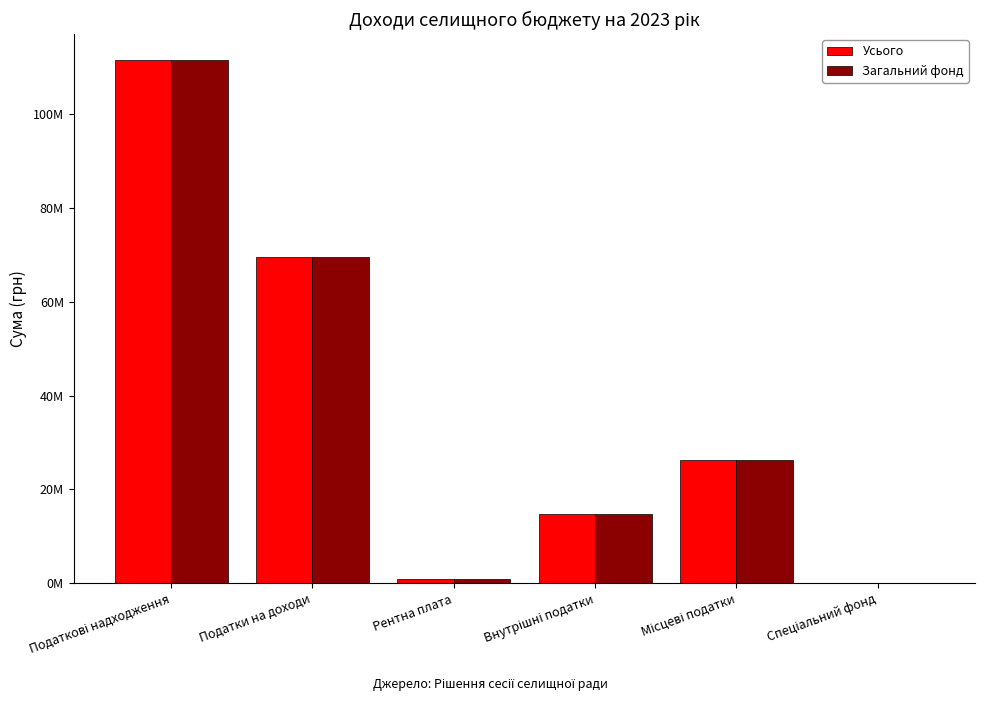

What is the label of the 1st bar from the left?

Податкові надходження